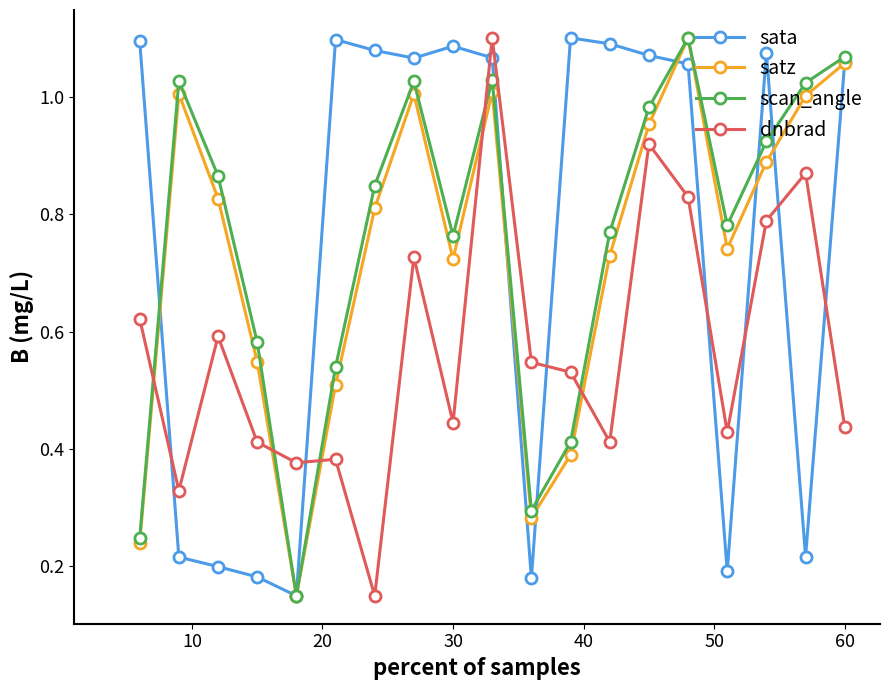

Which series ends up on top after the final intersection of sata and dnbrad?

sata